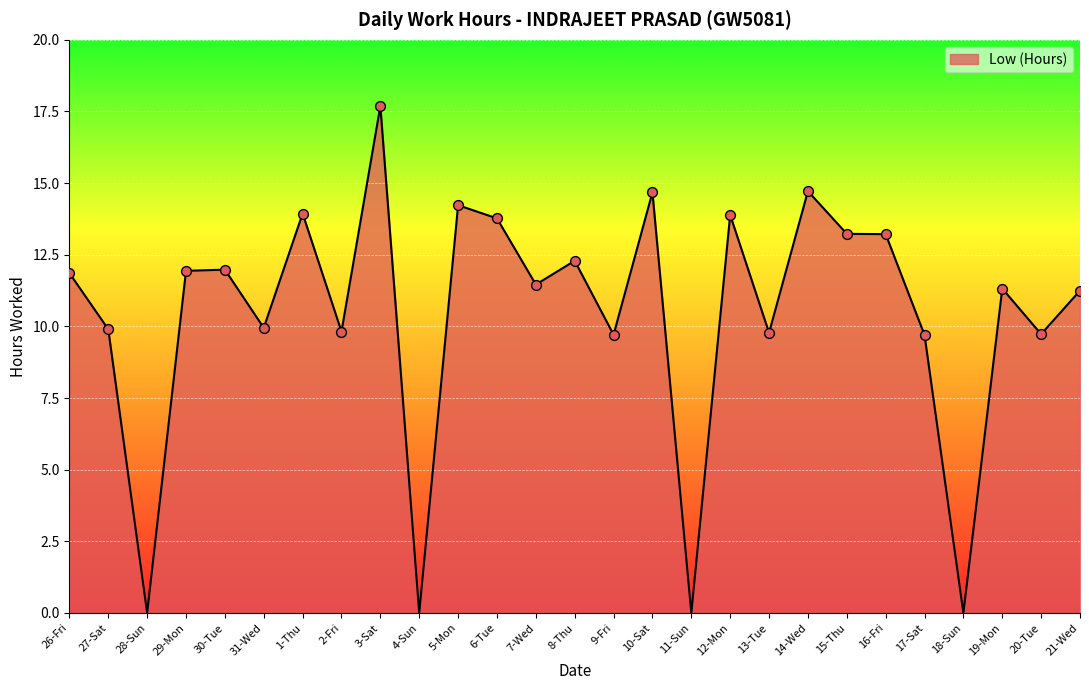

Which has a higher value, 3-Sat or 31-Wed?

3-Sat